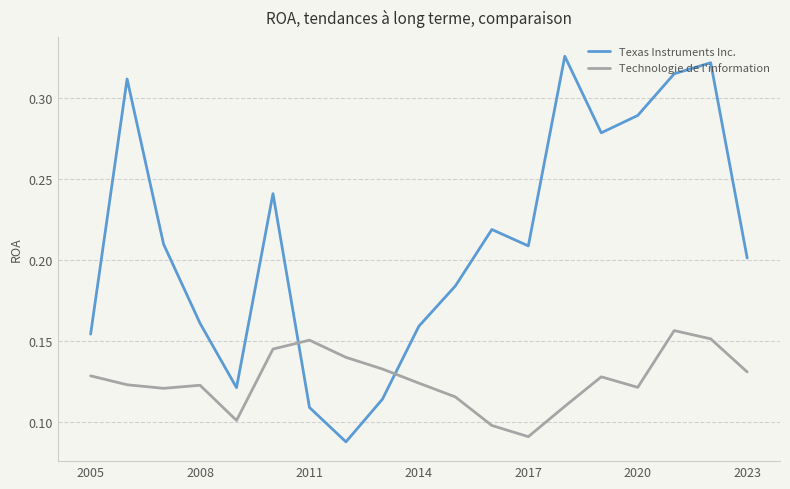

Count the Texas Instruments Inc. values in the range 0 to 1.

19